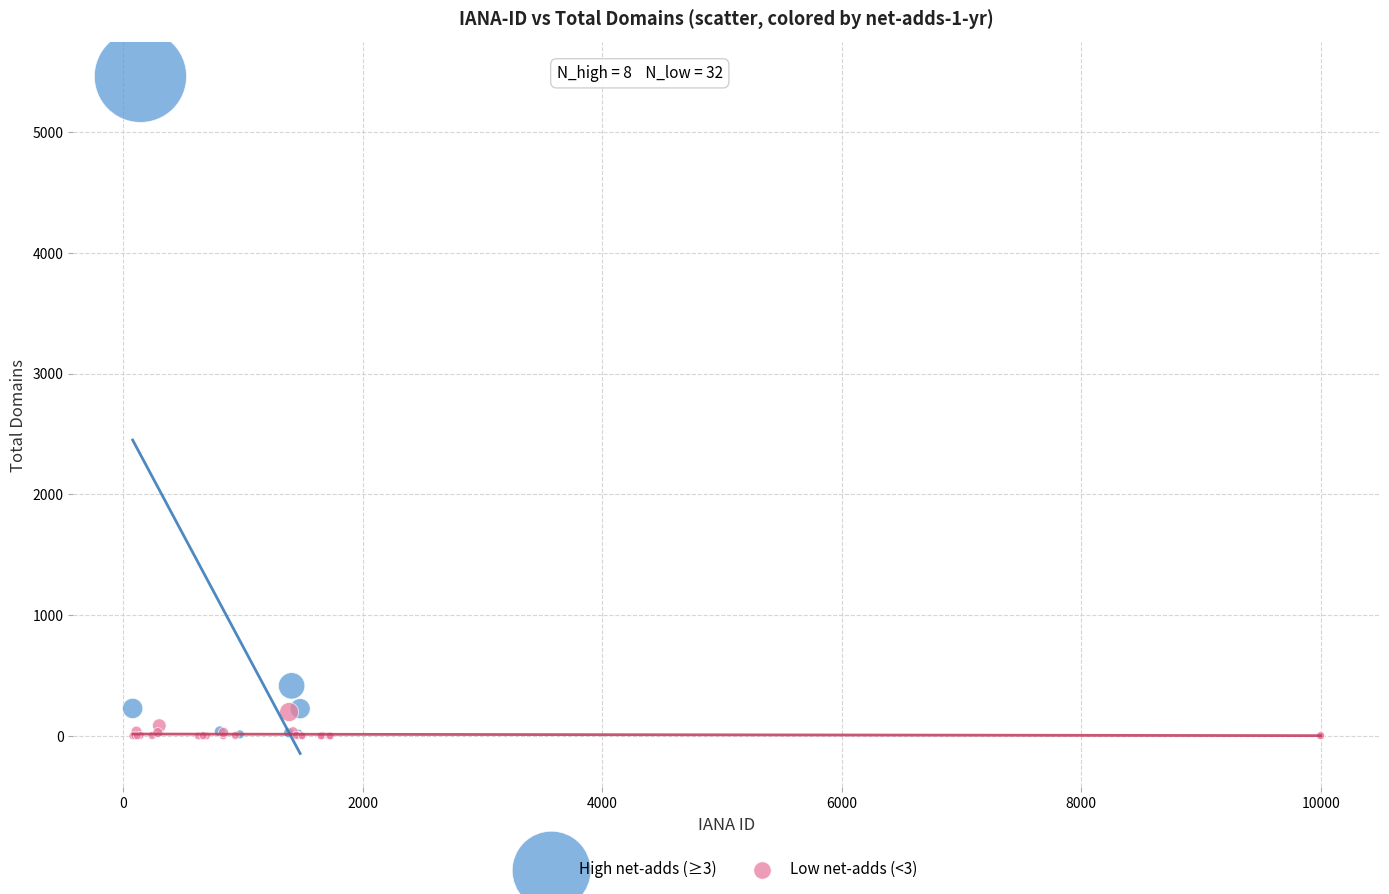

What are all the series names shown in the legend?

High net-adds (≥3), Low net-adds (<3)